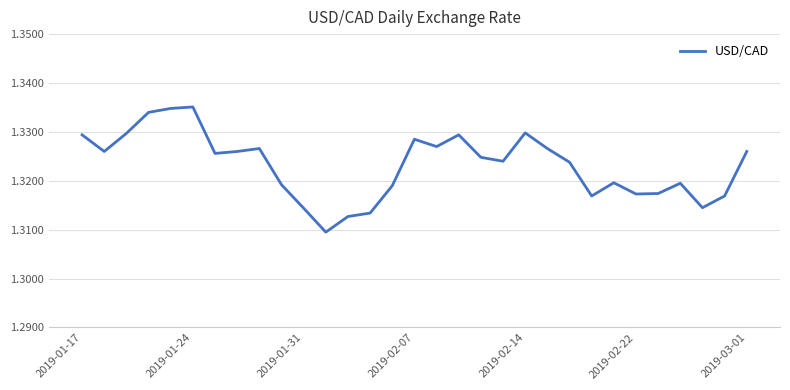

Does the chart display data point markers on the line(s)?

No